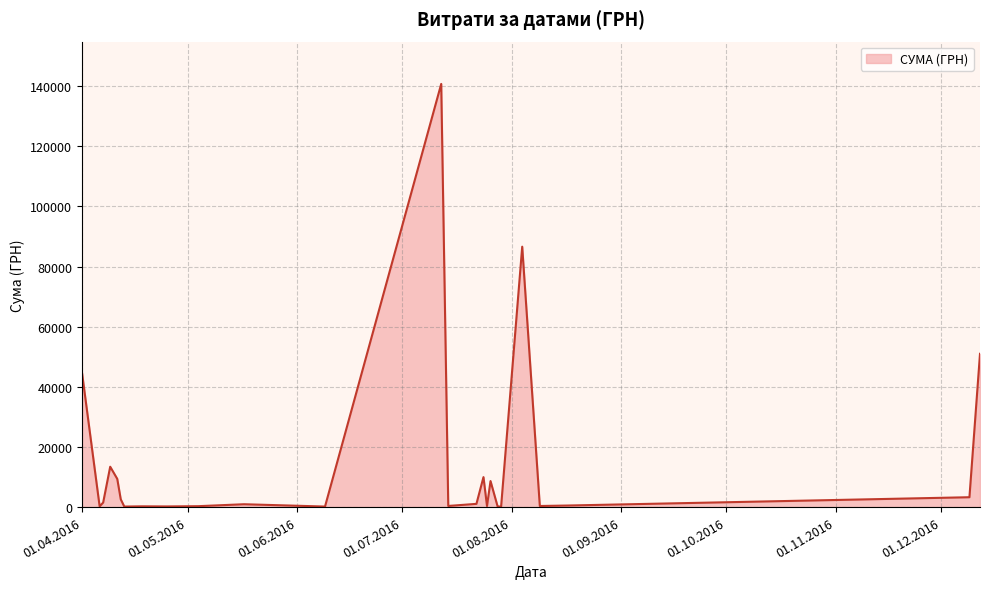

What is the greatest value displayed?

140706.2